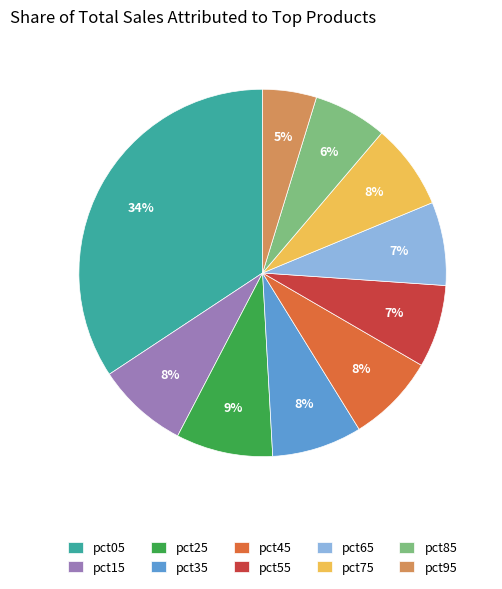

To the nearest percent, what is the combined percentage of pct55 and pct25?

16%